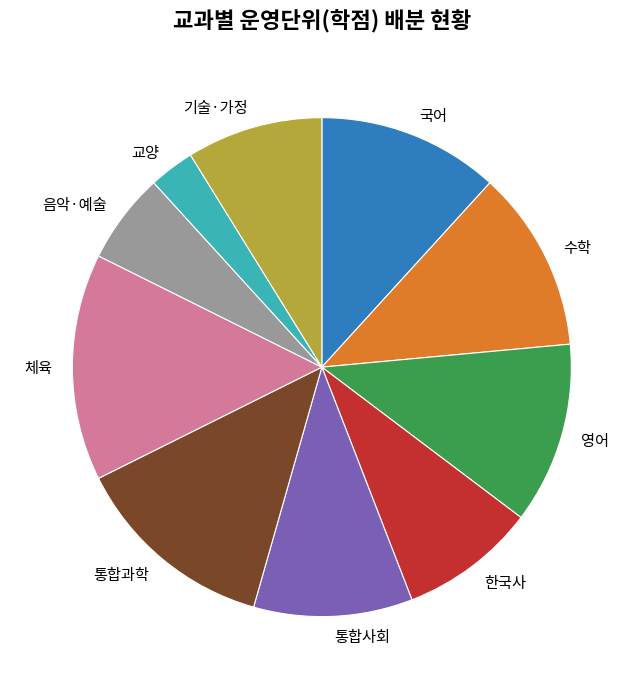

Between 음악·예술 and 국어, which is larger?

국어